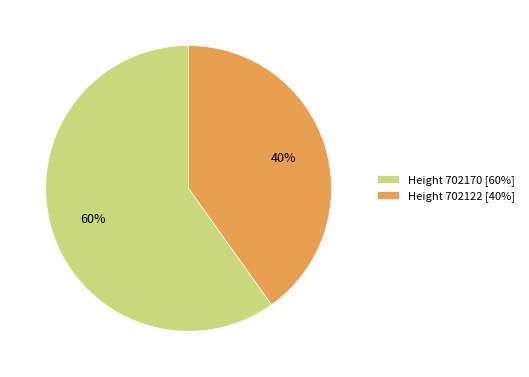

To the nearest percent, what portion does Height 702122 [40%] represent?

40%